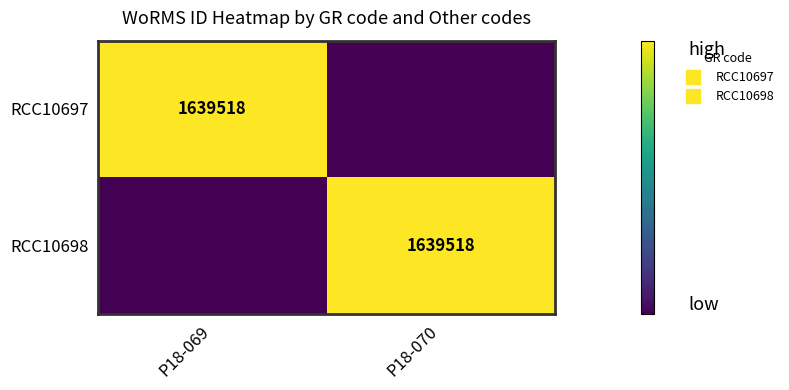

At which category does the chart reach its peak across all series?

P18-069